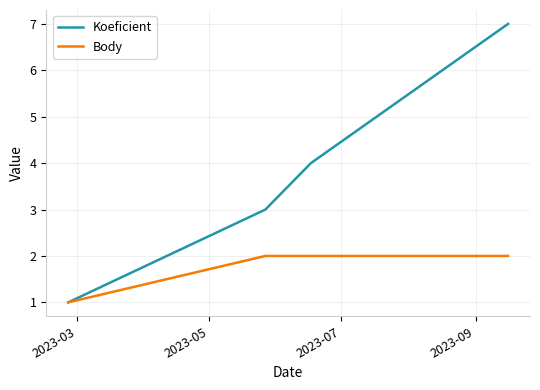

Which series has the widest spread of values?

Koeficient